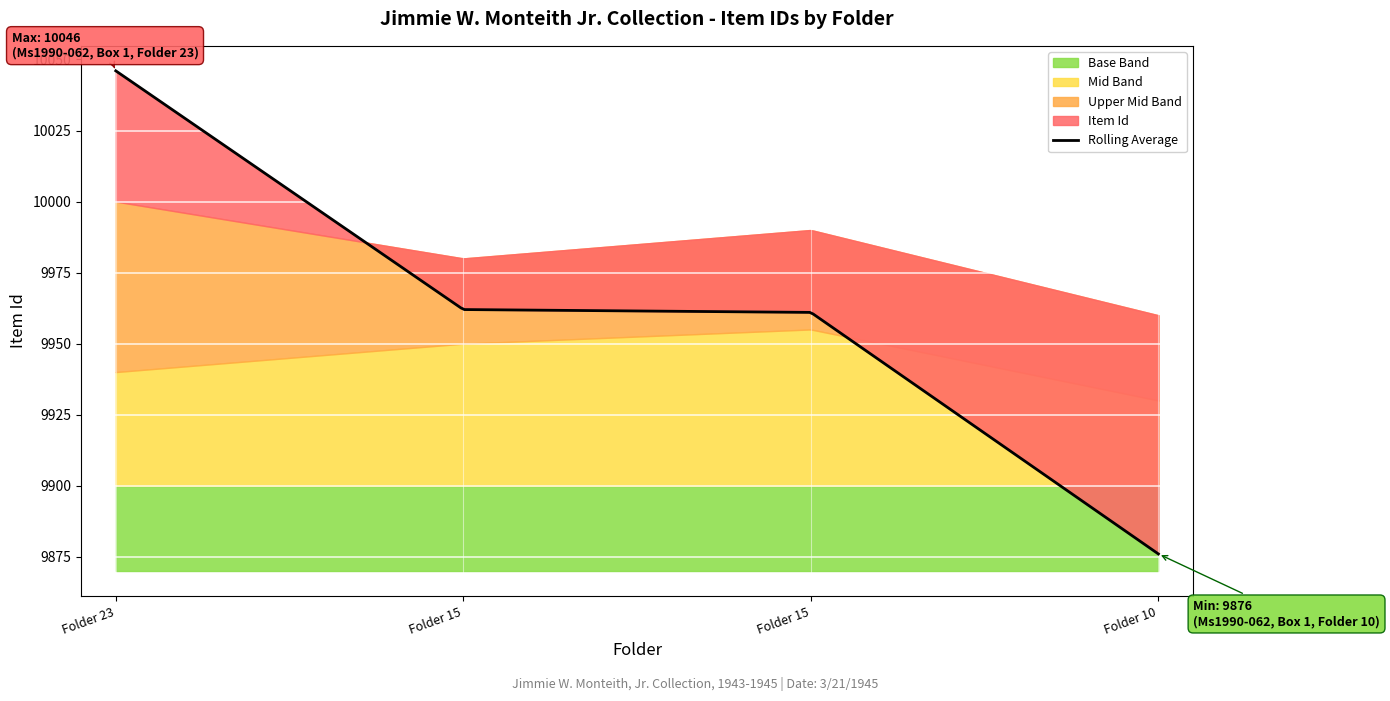

Approximately how many times larger is the value at 3/21/1945 (Box 1, Folder 15) #2 compared to 3/21/1945 (Box 1, Folder 10)?

1.0